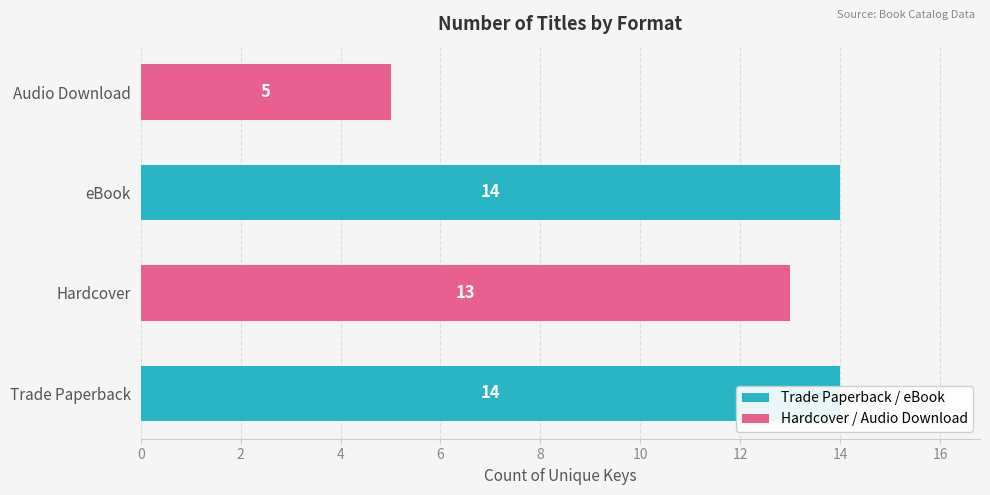

Reading right to left, extract all data points from this chart.

5	14	13	14